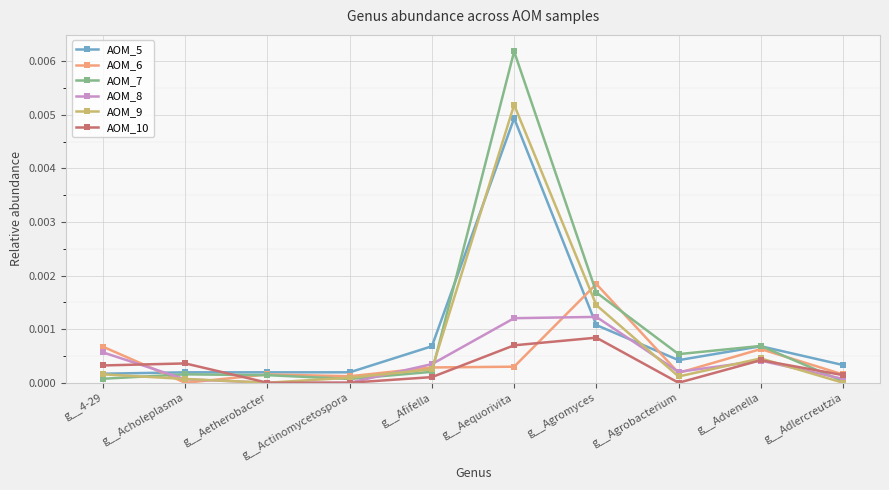

How many interior local peaks does the AOM_7 series have?

3